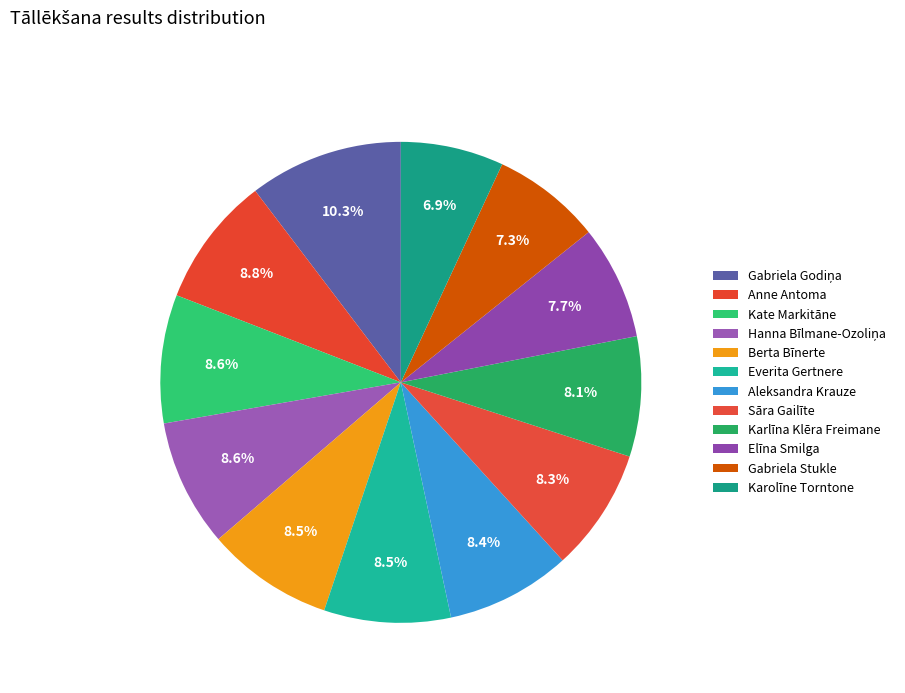

Approximately how many times larger is the value at Everita Gertnere compared to Anne Antoma?

1.0